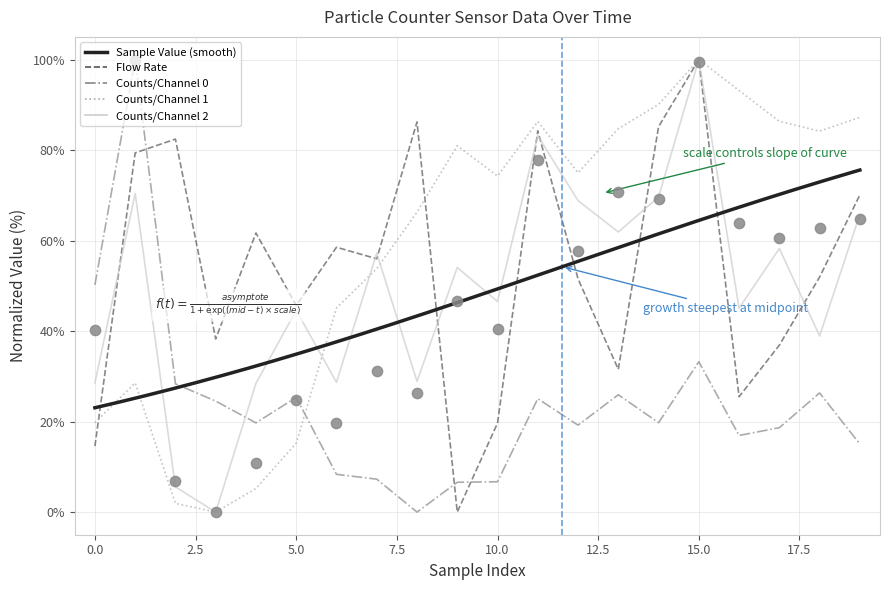

Which series reaches the maximum Y coordinate?

Sample Value